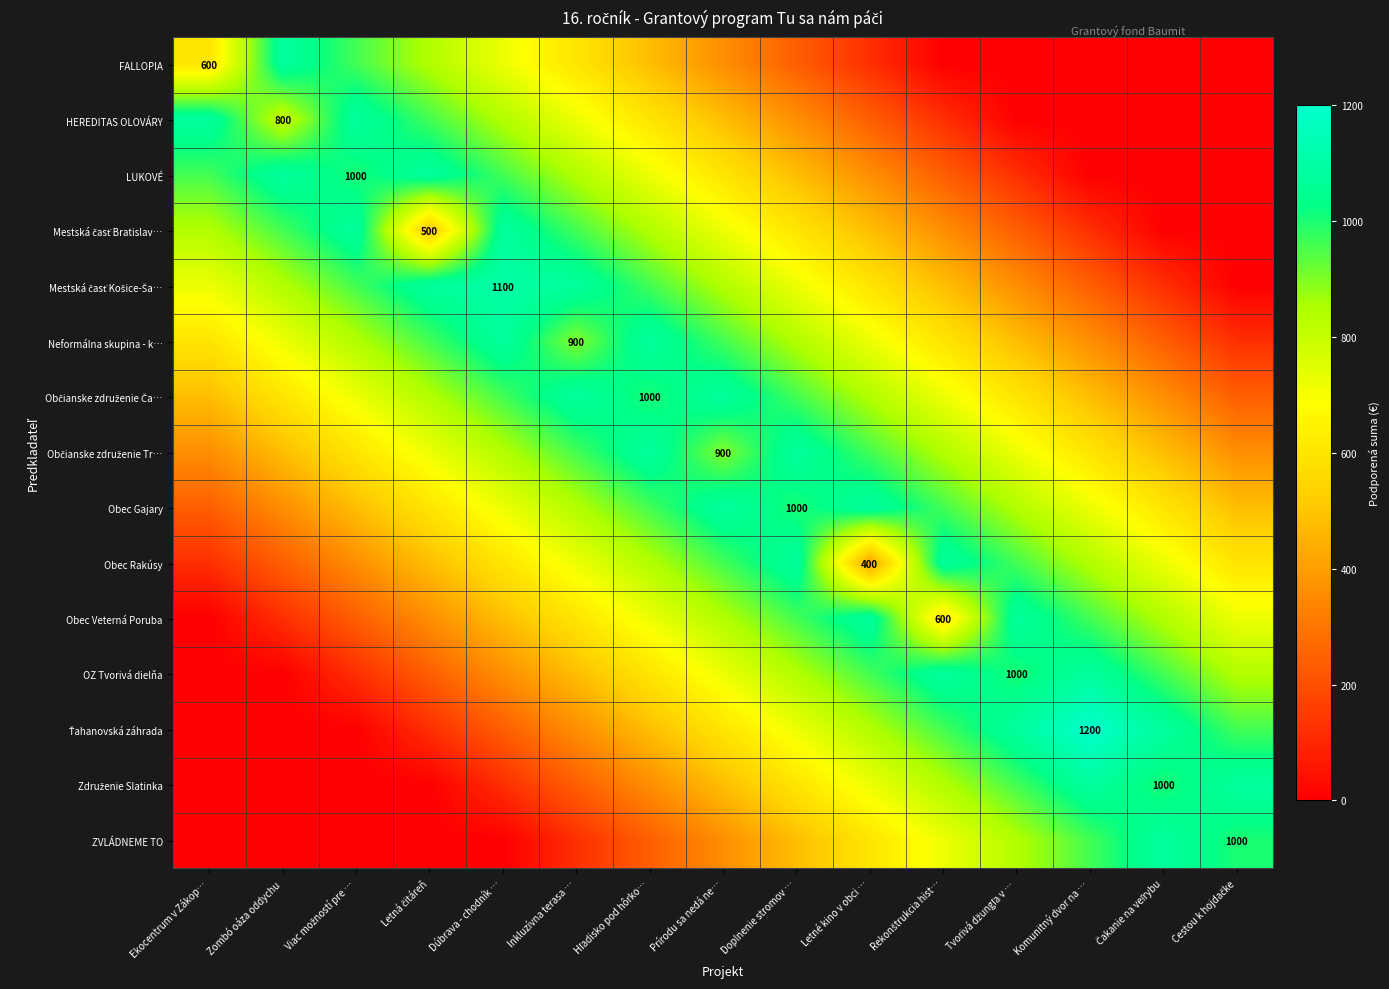

True or false: Neformálna skupina - k… has a value of 900 at Inkluzívna terasa ….

True